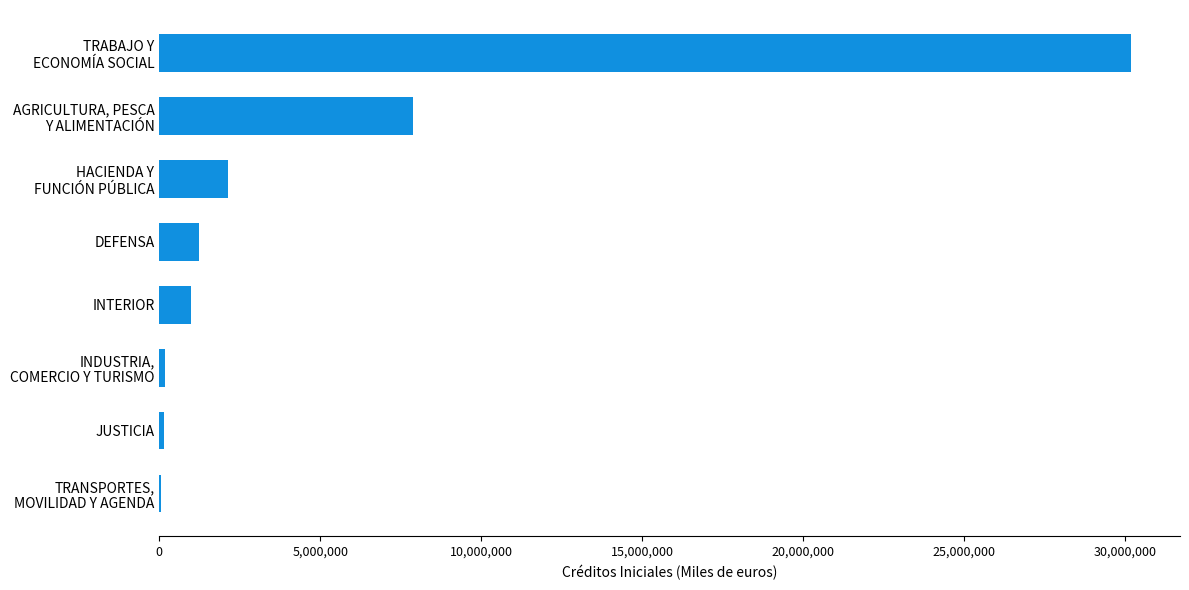

What is the greatest value displayed?

30191043